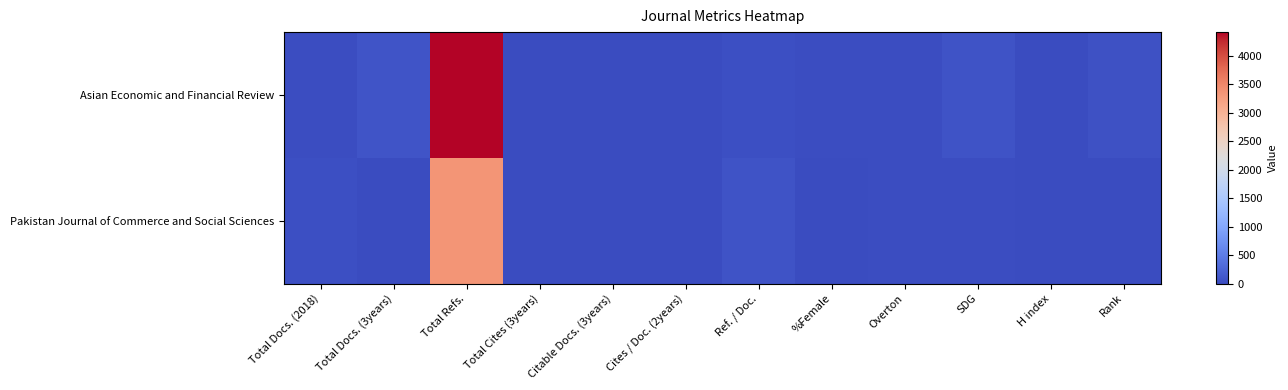

Reading left to right, transcribe all the data shown in this chart.

Asian Economic and Financial Review: Total Docs. (2018)=18	Total Docs. (3years)=102	Total Refs.=4415	Total Cites (3years)=0	Citable Docs. (3years)=0	Cites / Doc. (2years)=0	Ref. / Doc.=43	%Female=28	Overton=25	SDG=79	H index=2	Rank=62
Pakistan Journal of Commerce and Social Sciences: Total Docs. (2018)=46	Total Docs. (3years)=0	Total Refs.=3362	Total Cites (3years)=0	Citable Docs. (3years)=0	Cites / Doc. (2years)=0	Ref. / Doc.=73	%Female=9	Overton=22	SDG=32	H index=0	Rank=17